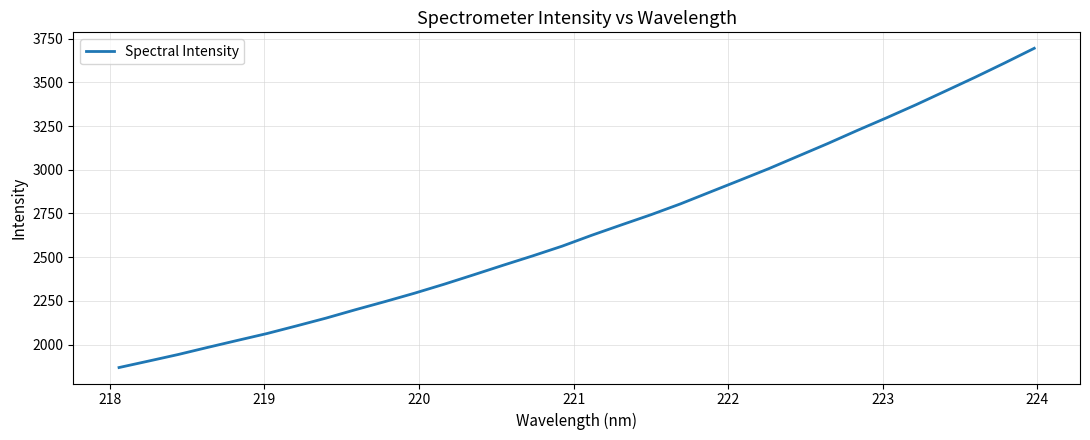

What is the maximum value shown in the chart?

3695.3